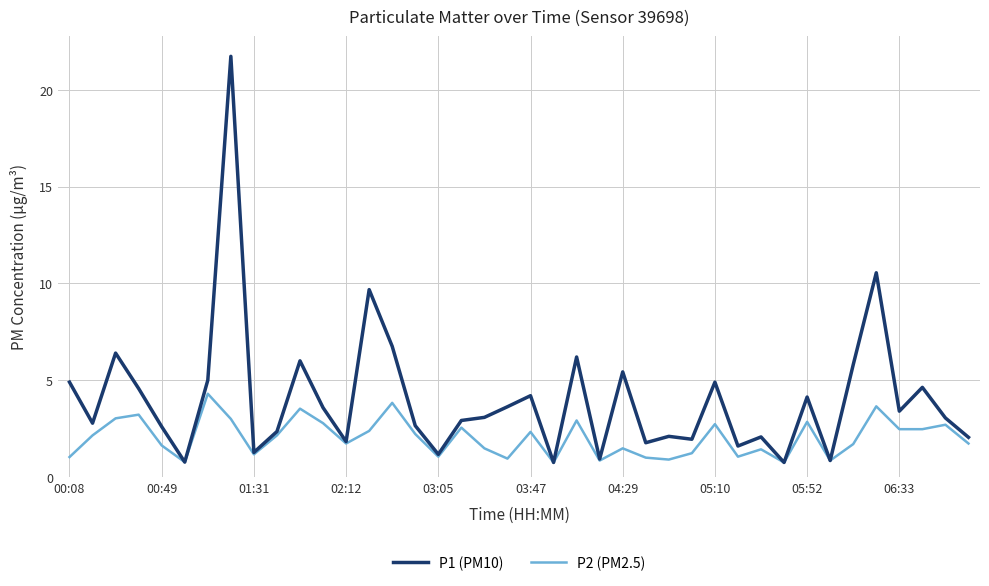

Which series has the largest total across all categories?

P1 (PM10)